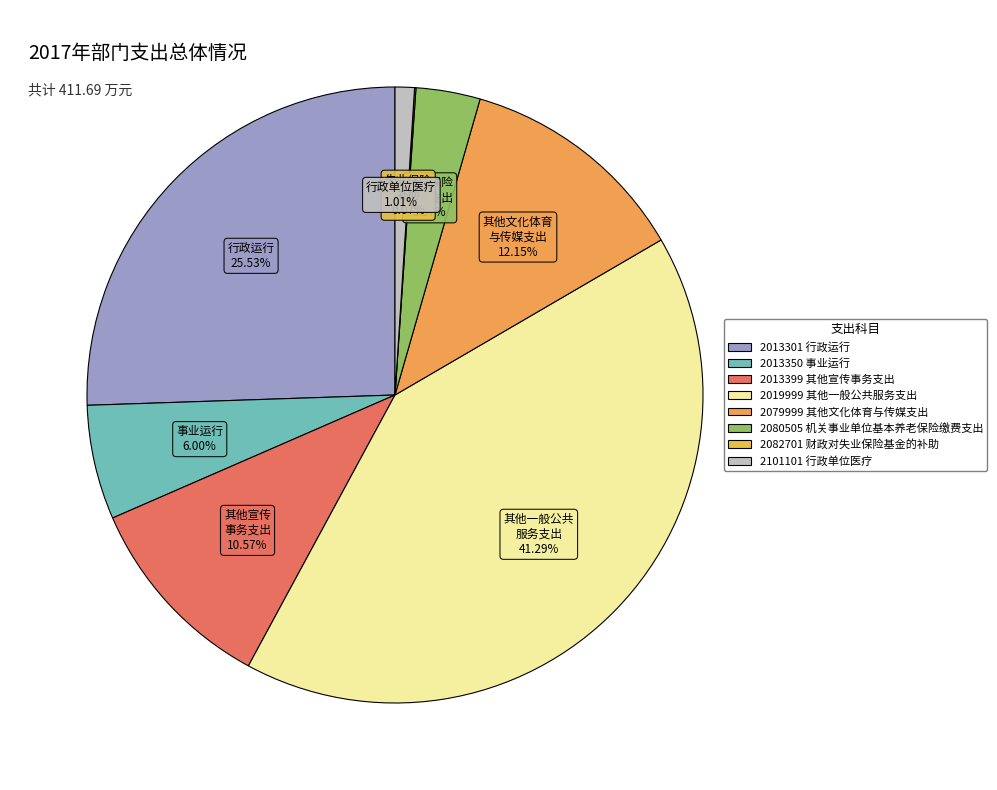

True or false: 2019999 其他一般公共服务支出 accounts for 41% of the total.

True